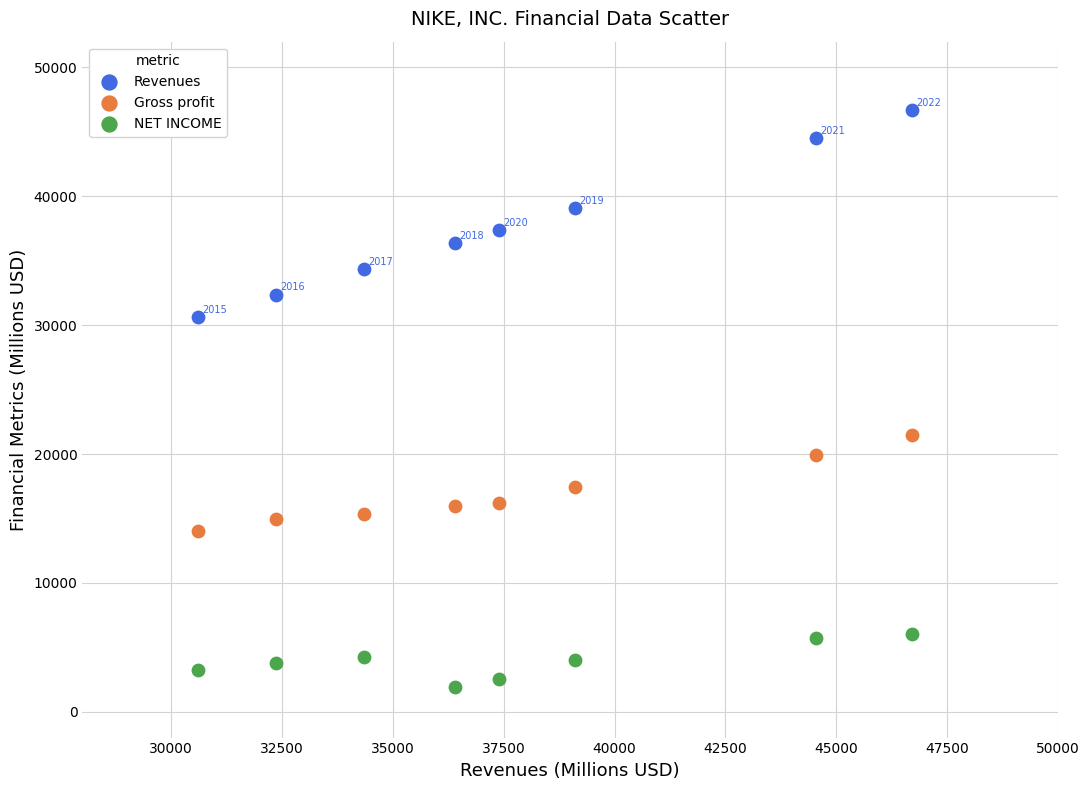

What are all the series names shown in the legend?

Revenues, Gross profit, NET INCOME